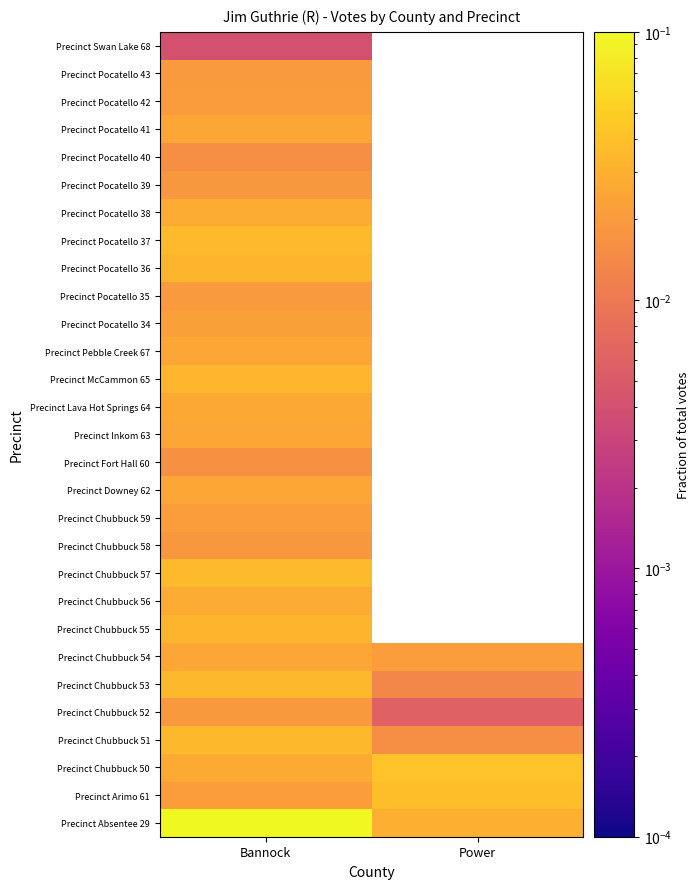

Rank the series at Bannock from highest to lowest value.

Precinct Absentee 29, Precinct Pocatello 37, Precinct Chubbuck 57, Precinct Chubbuck 51, Precinct Chubbuck 53, Precinct McCammon 65, Precinct Chubbuck 55, Precinct Pocatello 36, Precinct Chubbuck 56, Precinct Pocatello 38, Precinct Chubbuck 50, Precinct Lava Hot Springs 64, Precinct Chubbuck 54, Precinct Inkom 63, Precinct Downey 62, Precinct Pebble Creek 67, Precinct Pocatello 41, Precinct Pocatello 34, Precinct Chubbuck 59, Precinct Arimo 61, Precinct Pocatello 42, Precinct Pocatello 43, Precinct Pocatello 35, Precinct Chubbuck 52, Precinct Pocatello 39, Precinct Chubbuck 58, Precinct Fort Hall 60, Precinct Pocatello 40, Precinct Swan Lake 68